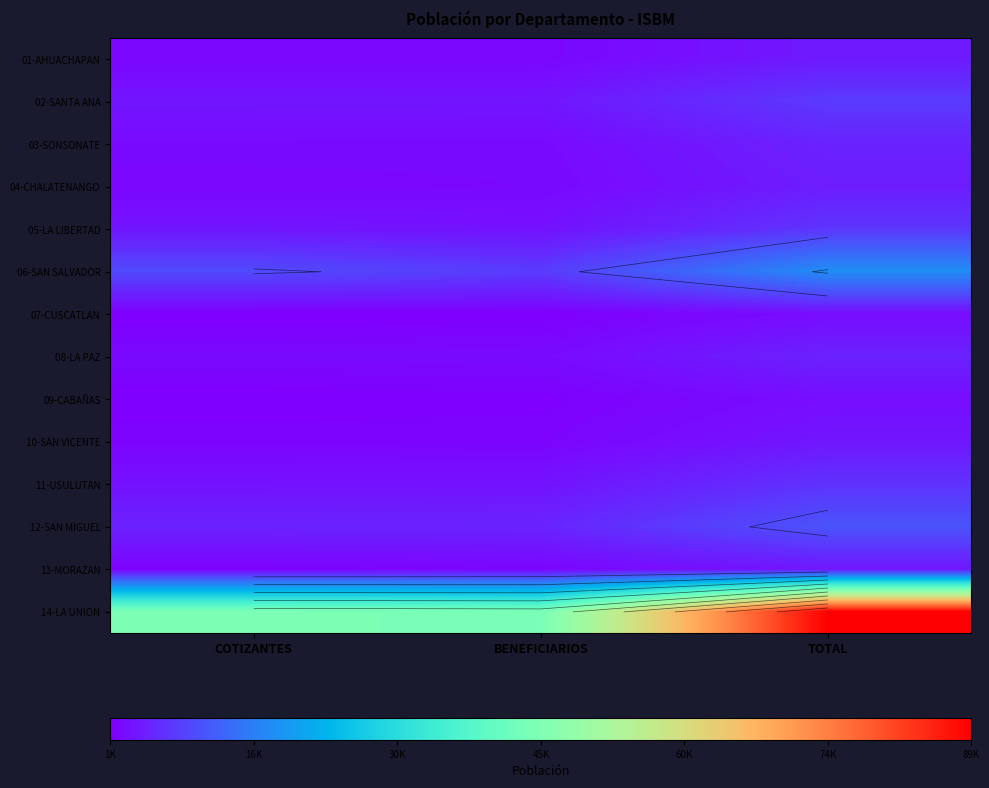

What is the maximum value for 12-SAN MIGUEL?

10818